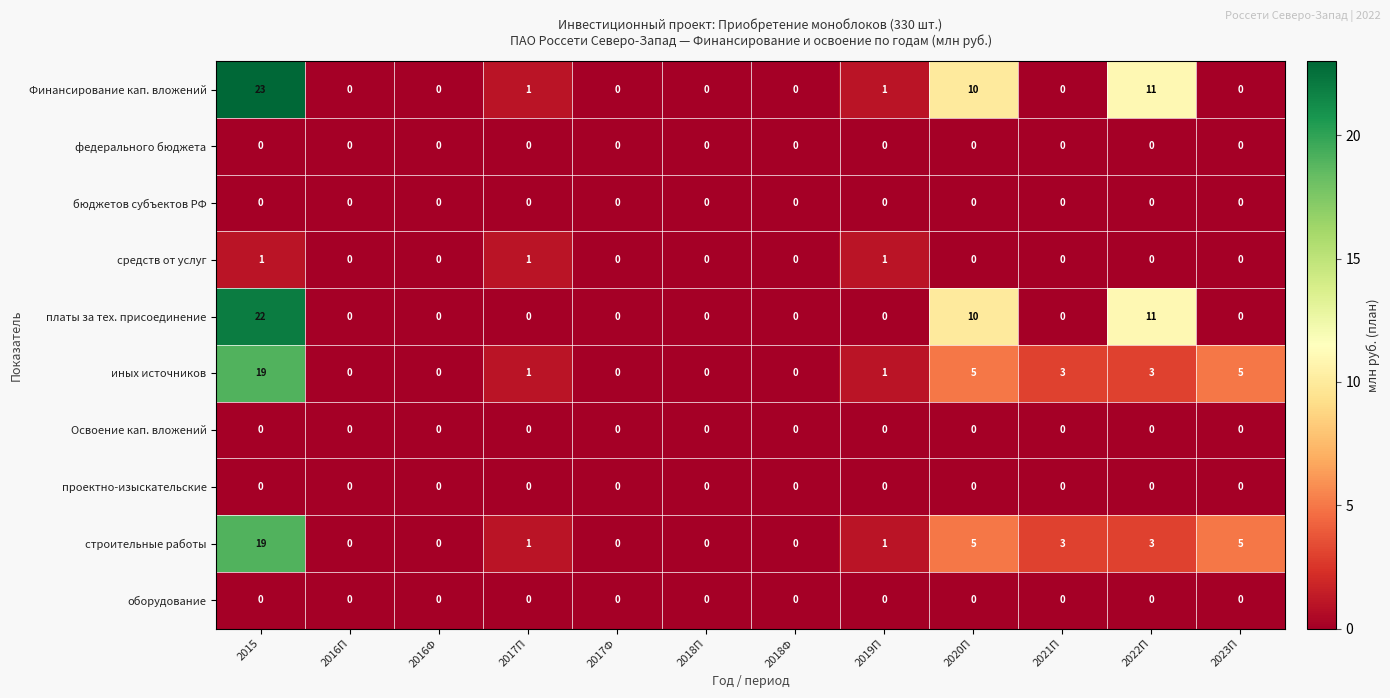

Which series has the widest spread of values?

Финансирование кап. вложений